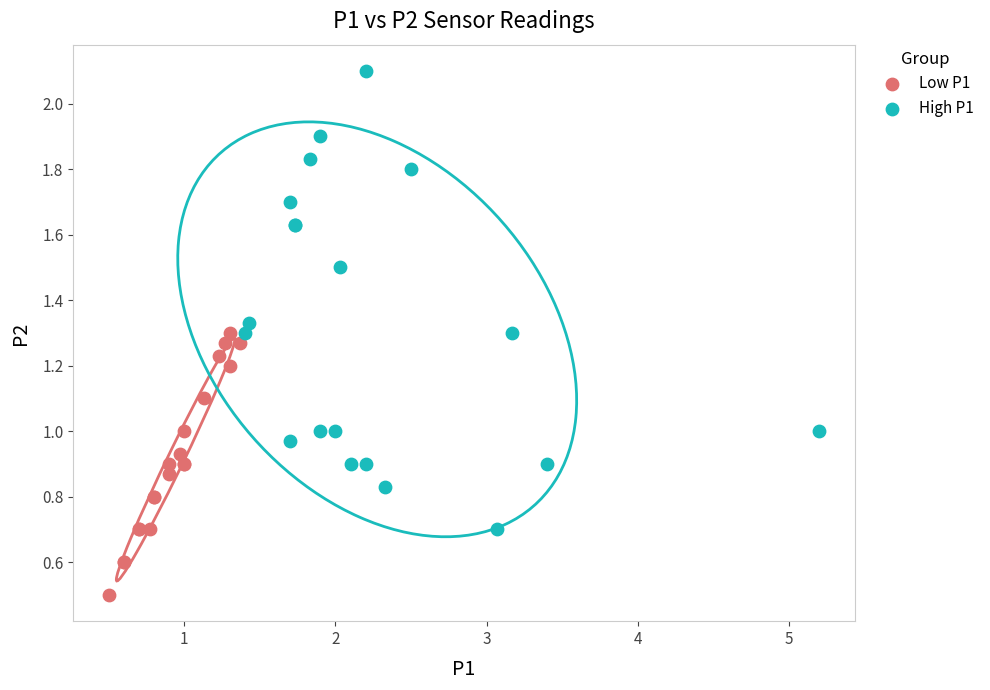

Which series has the largest Y range (max minus min)?

High P1